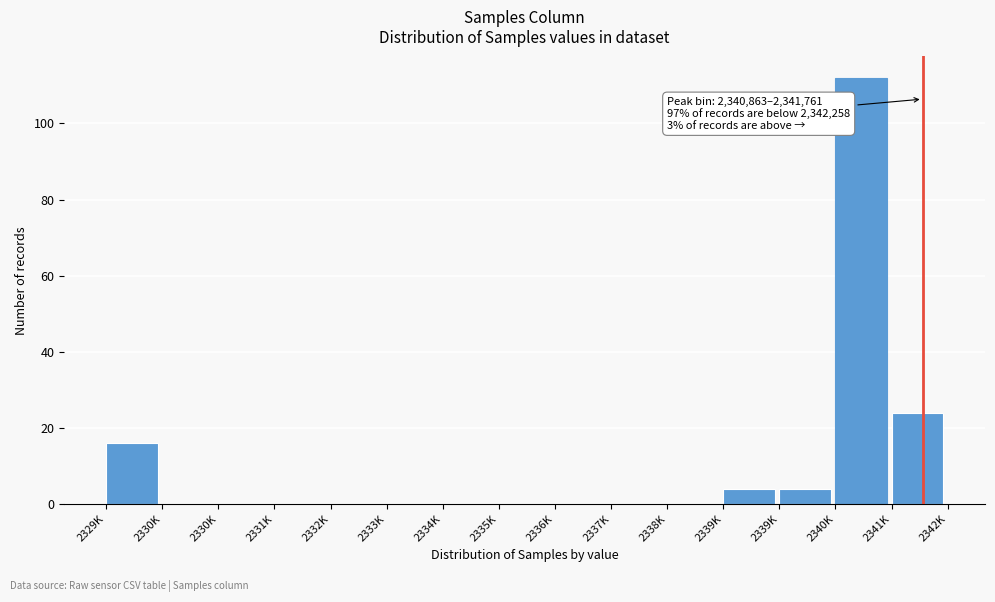

How many series are shown in this chart?

1